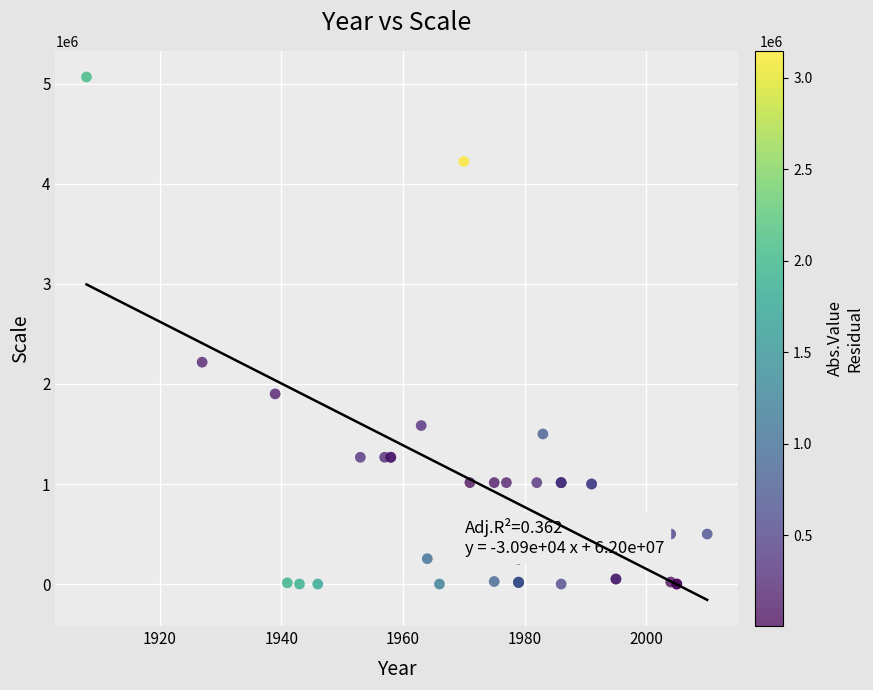

What Y value in the scatter plot is closest to 2534400?

2217600